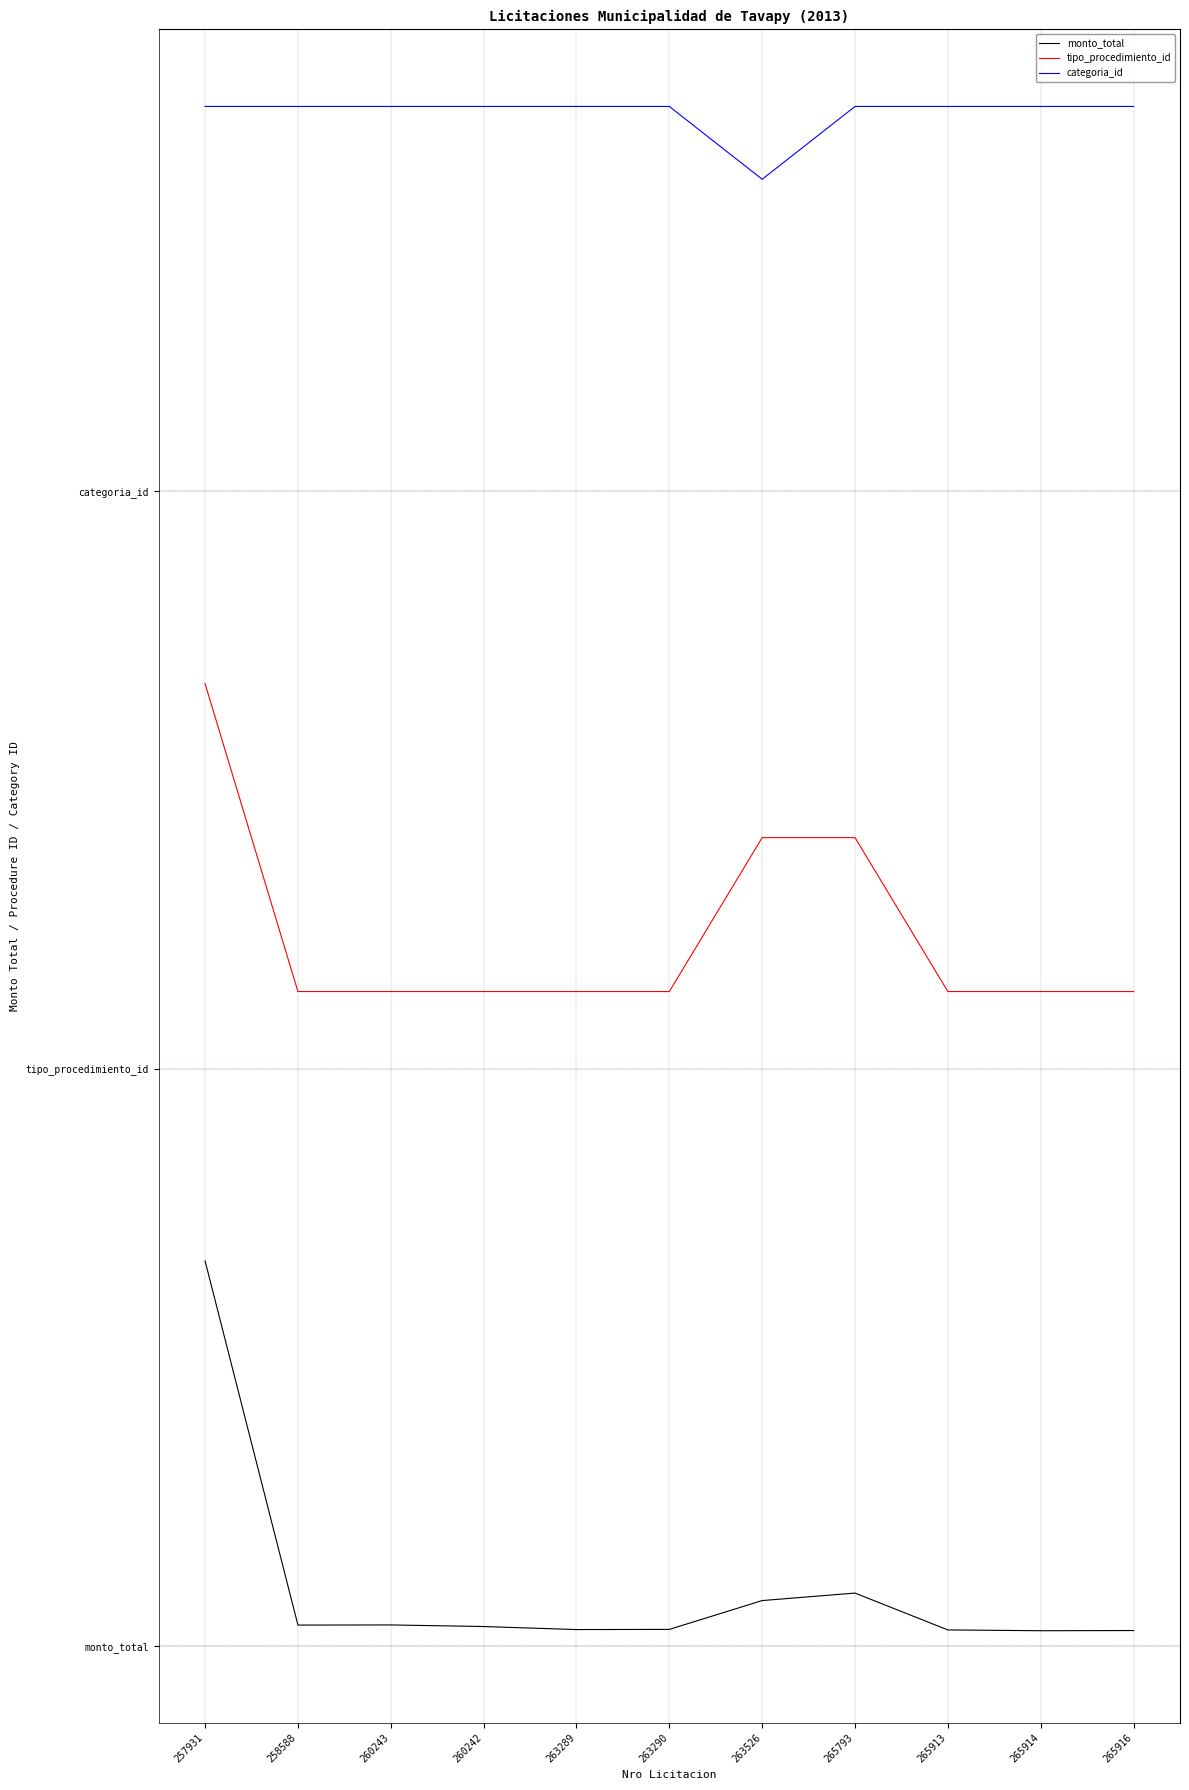

What value does the categoria_id series have at 263290?

4.0